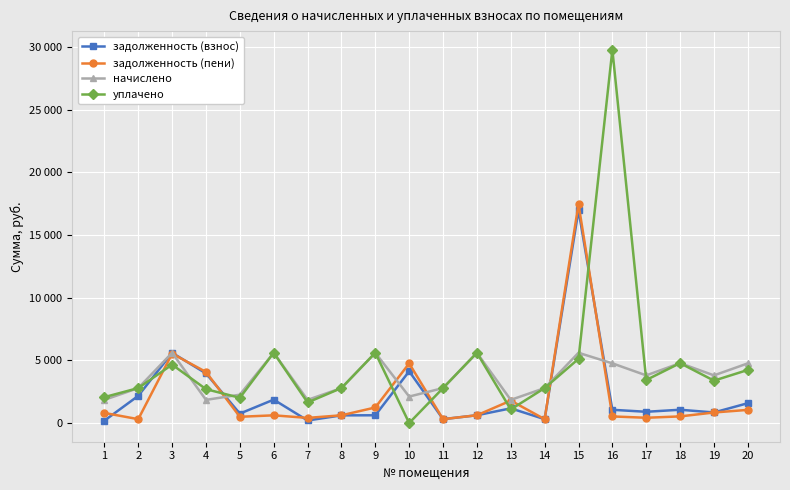

The value of уплачено at 9 is 1735.7. True or false?

False